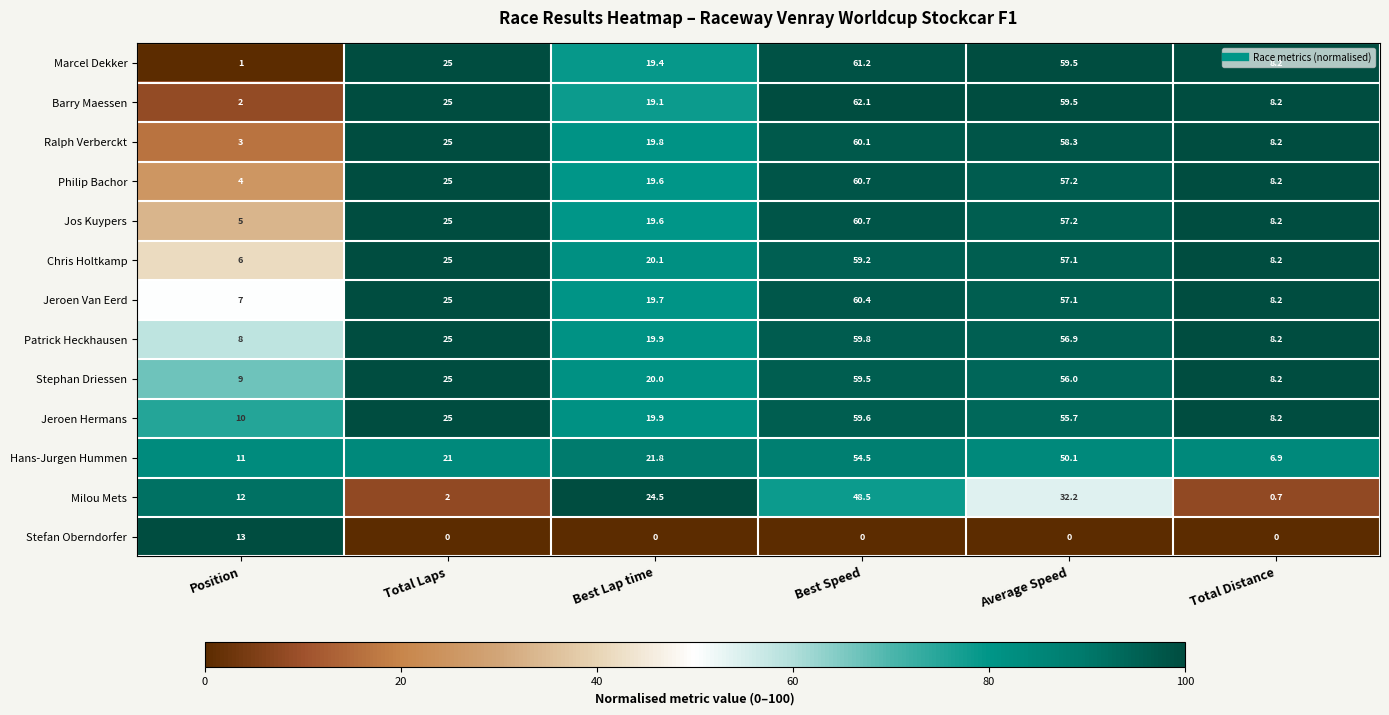

What is the sum of all Patrick Heckhausen values?

177.8